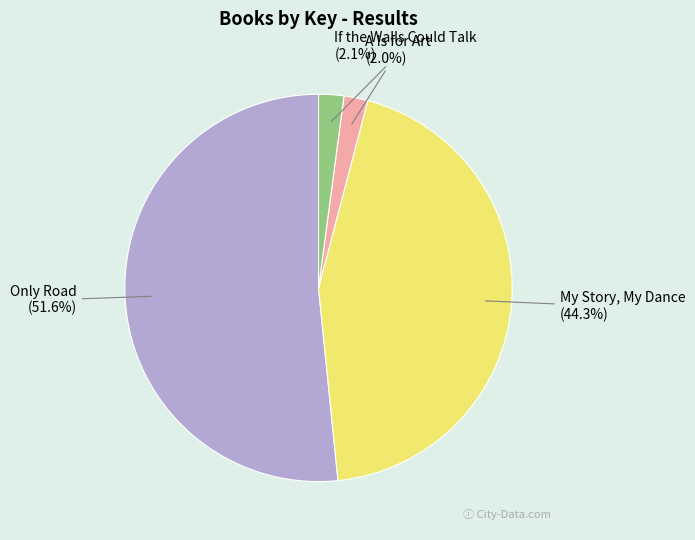

What percentage is NOT represented by A Is for Art?

98.0%